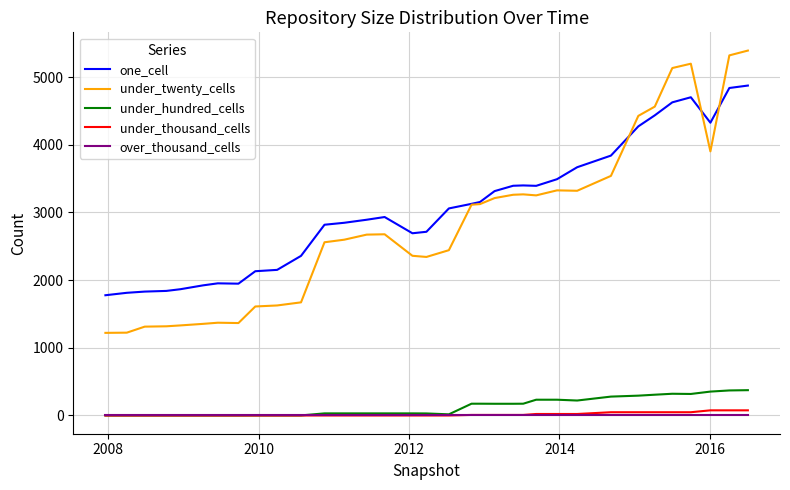

Which series has the widest spread of values?

under_twenty_cells